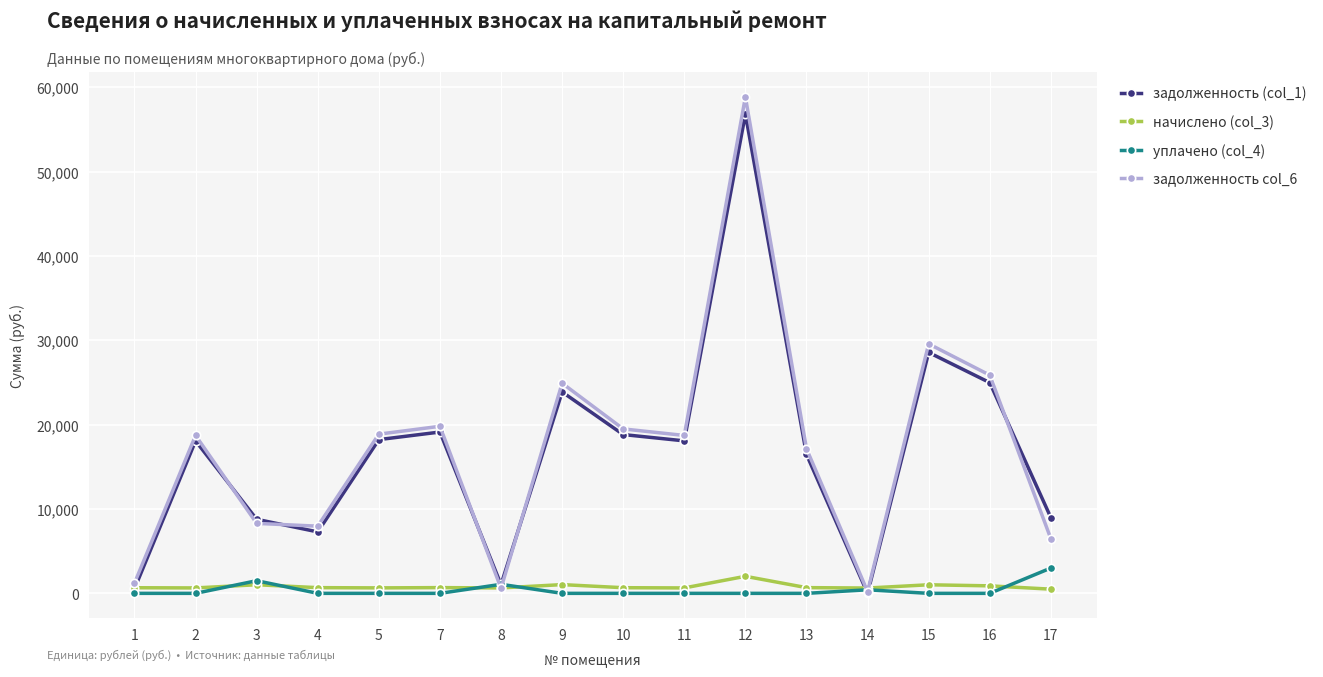

The value of начислено (col_3) at 15 is 1015.9. True or false?

True